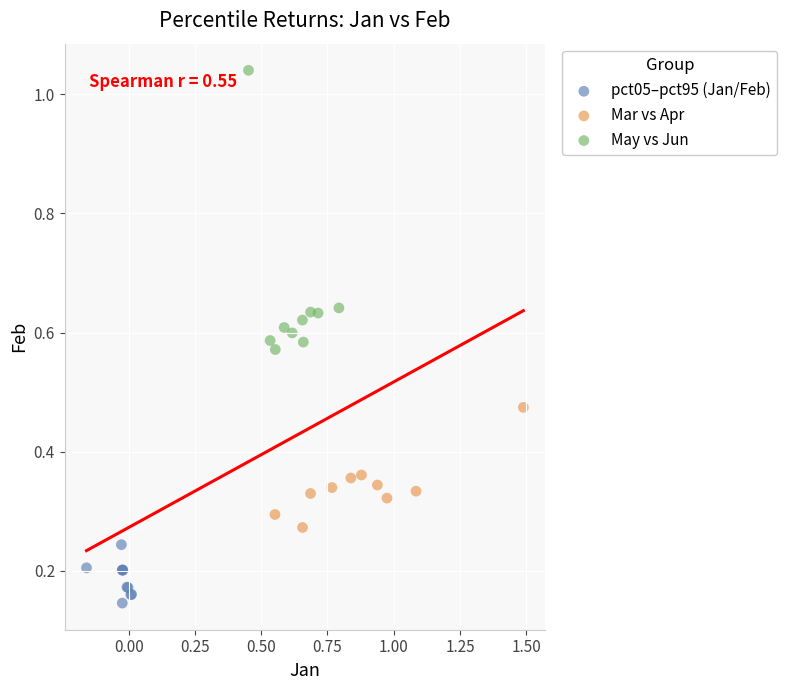

What are all the series names shown in the legend?

pct05–pct95 (Jan/Feb), Mar vs Apr, May vs Jun